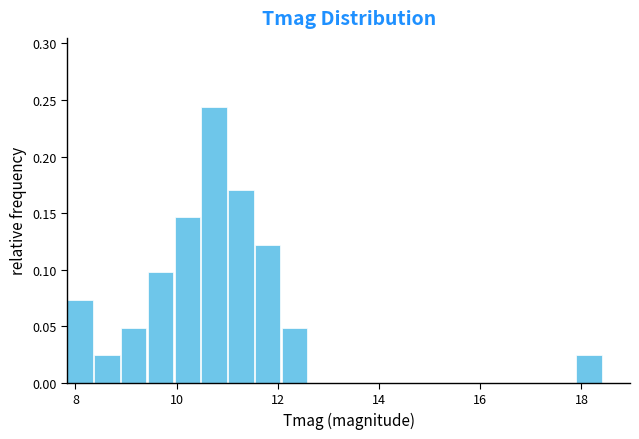

Around what value on the x-axis is the tallest bar? Give the approximate position of its centre, as read against the axis.

10.8